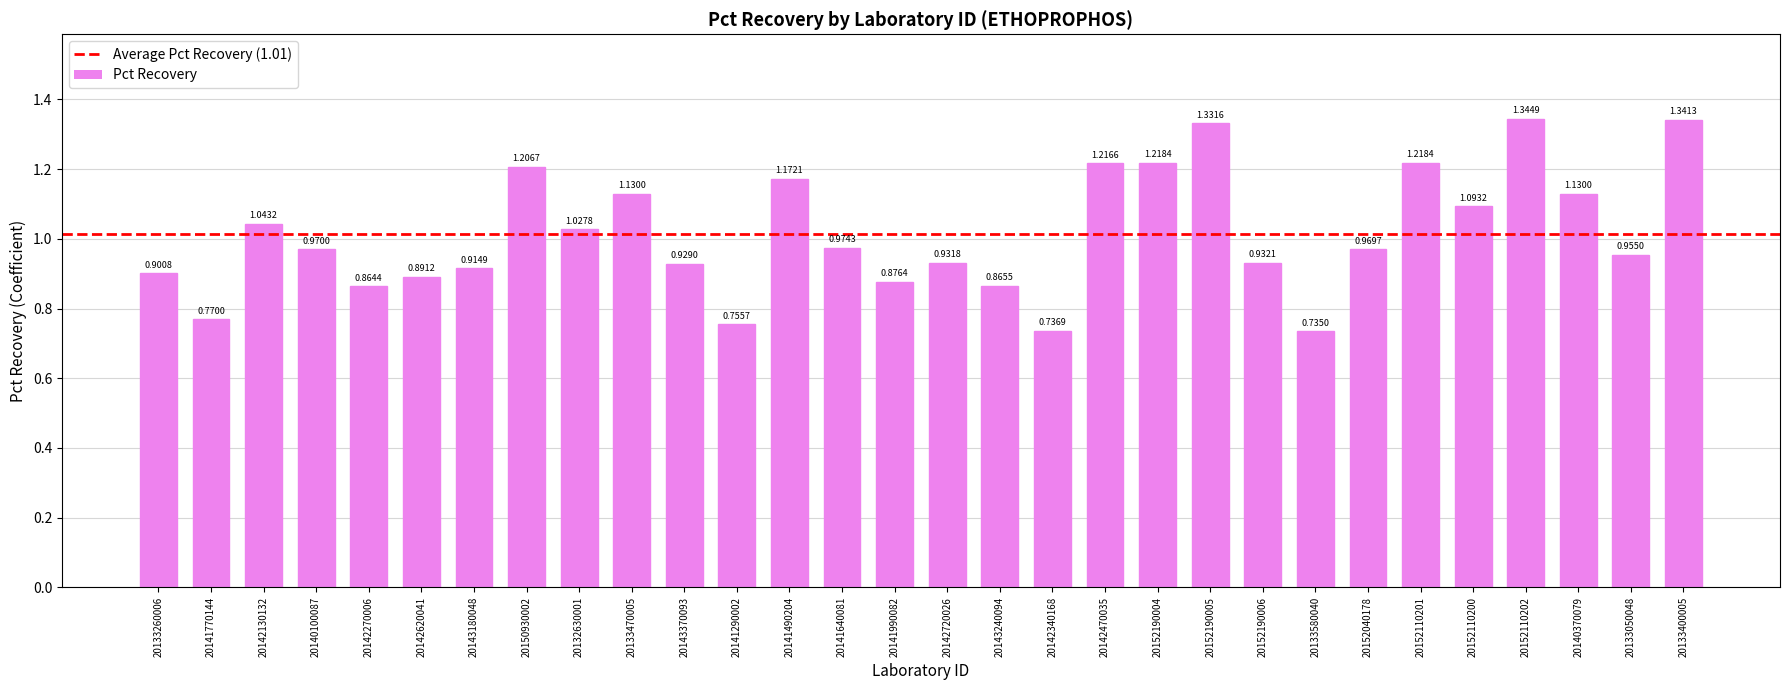

What is the label of the 27th bar from the left?

20152110202